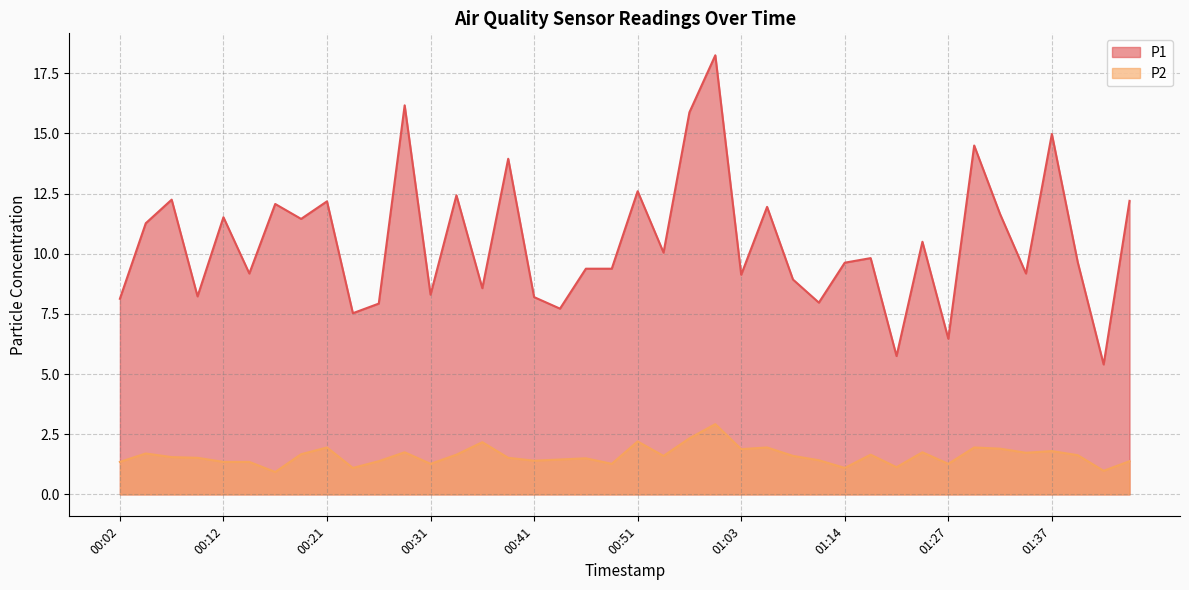

What is the average value of the P2 series?

1.6